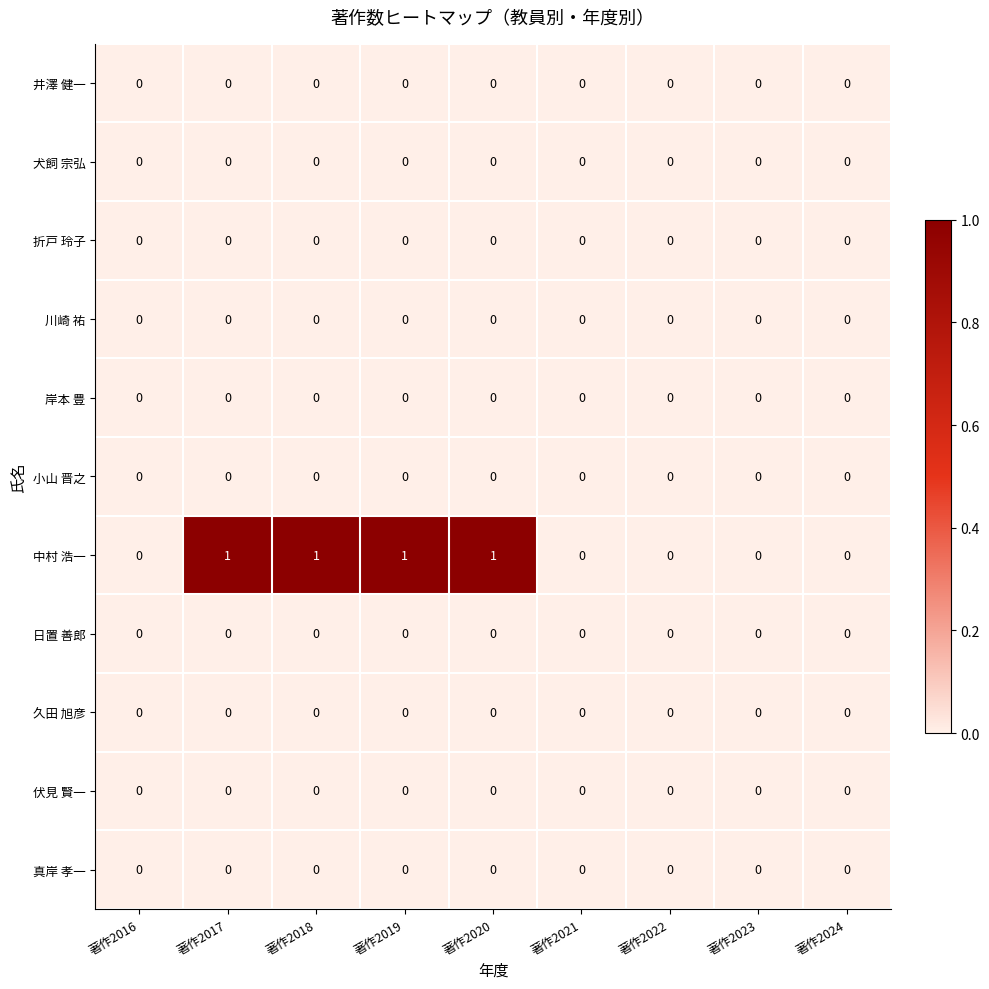

Which series has the largest range (max minus min)?

中村 浩一